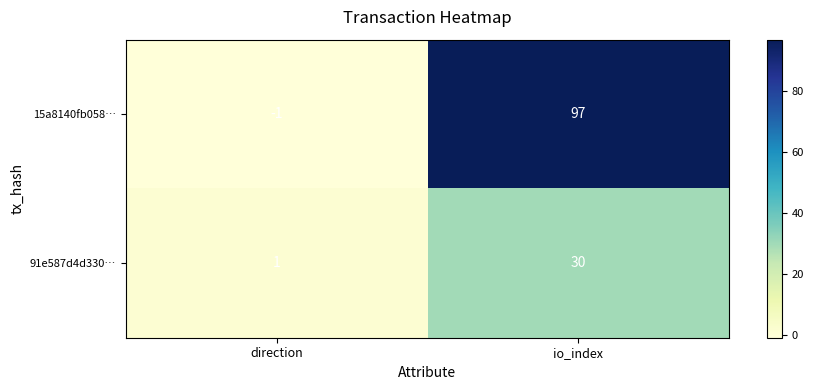

What is the total value across all series at io_index?

127